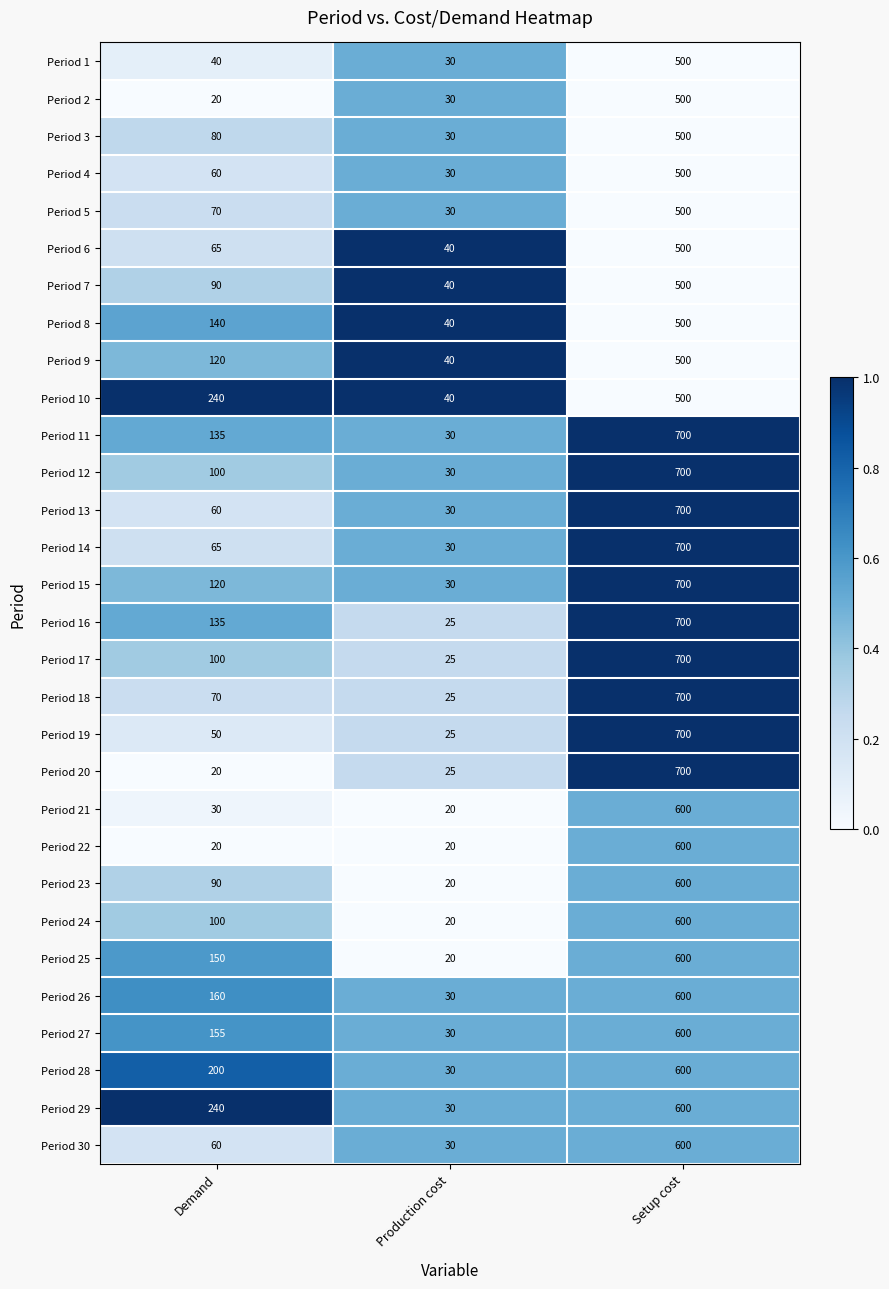

How many values in the Period 18 series are below 70?

1